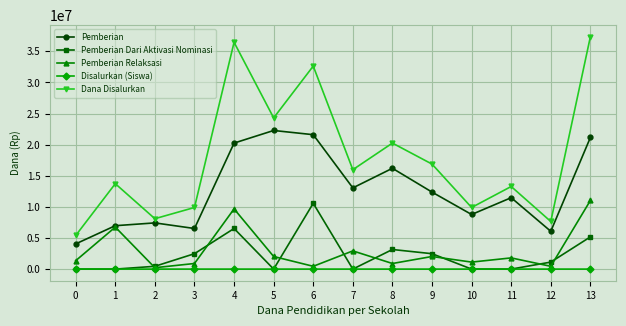

How many series are shown in this chart?

5